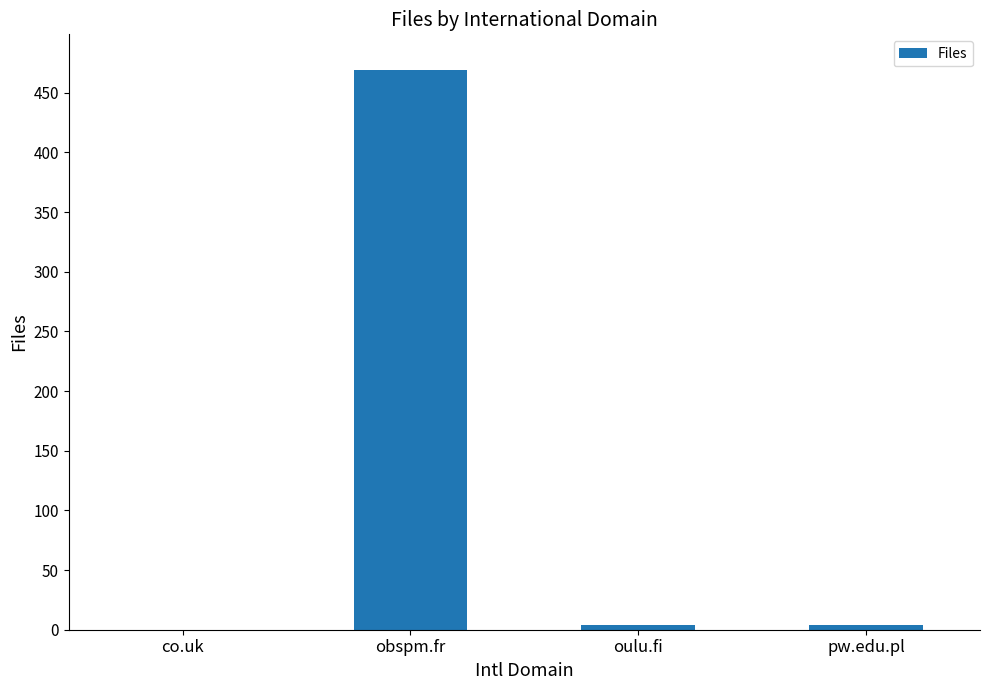

Reading left to right, list all the values displayed in this chart.

0	469	4	4